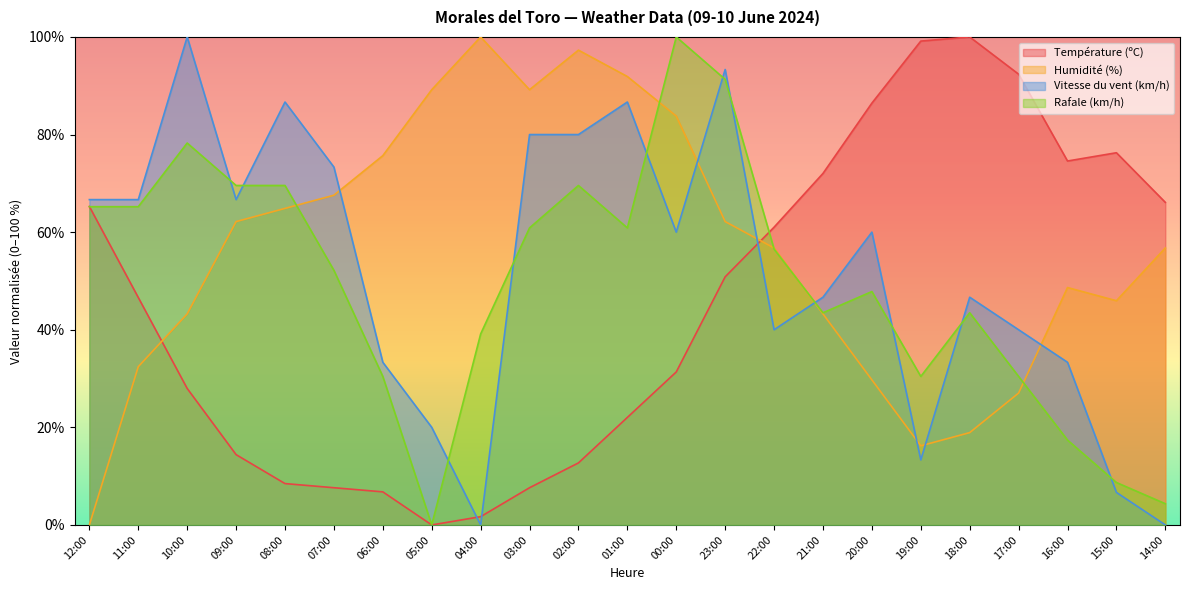

What is the label of the 20th point from the left?

17:00